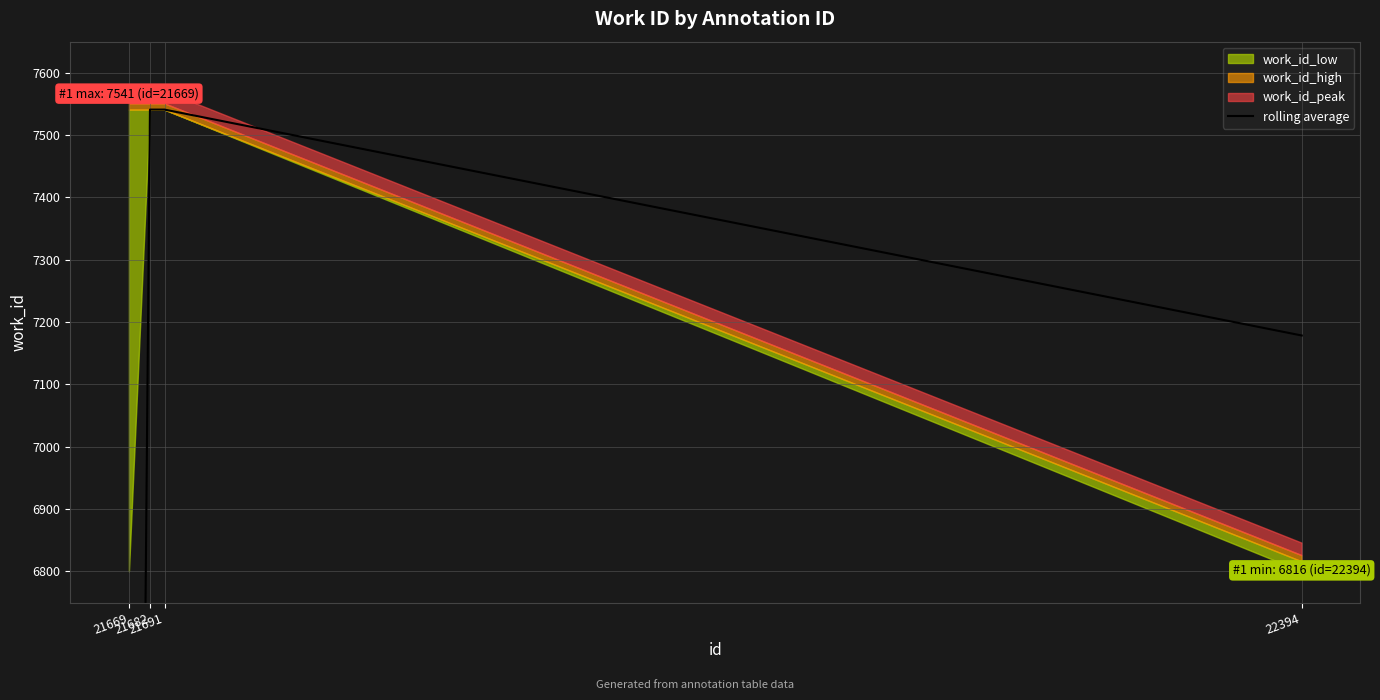

Which has a higher value, 21682 or 22394?

21682